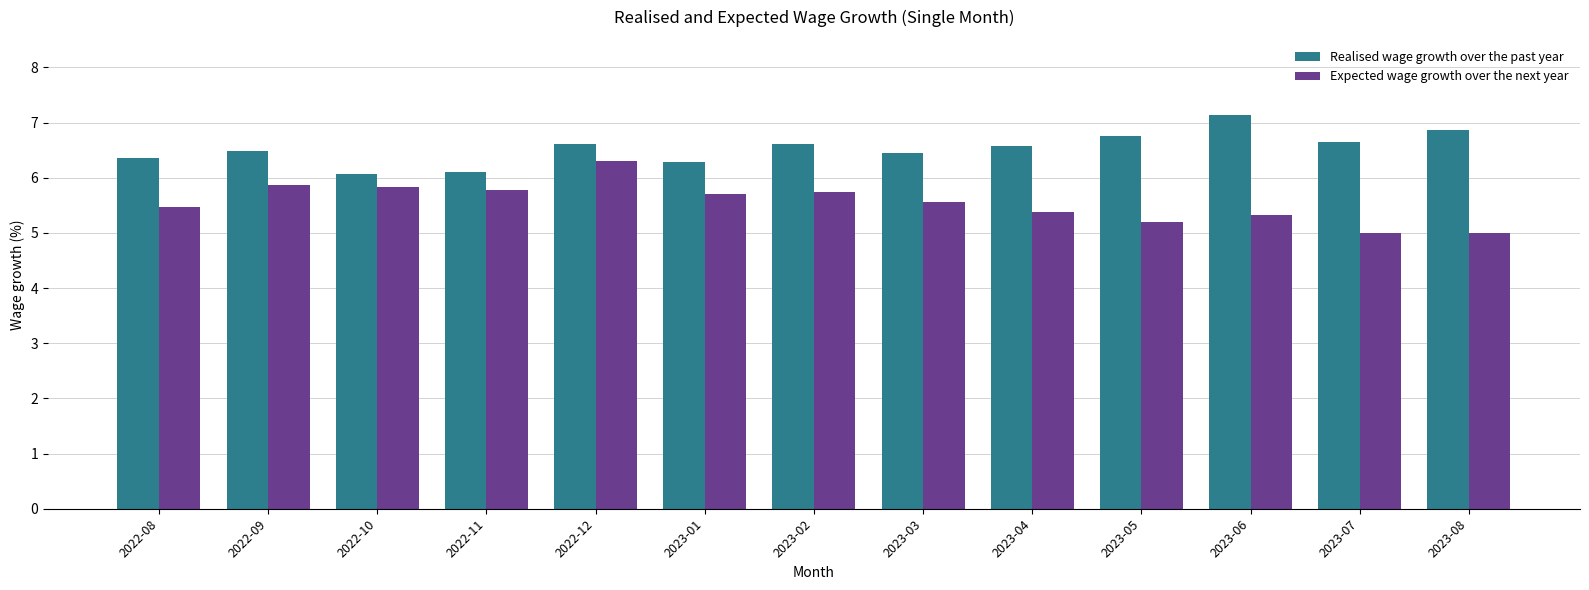

Which series has the largest total across all categories?

Realised wage growth over the past year